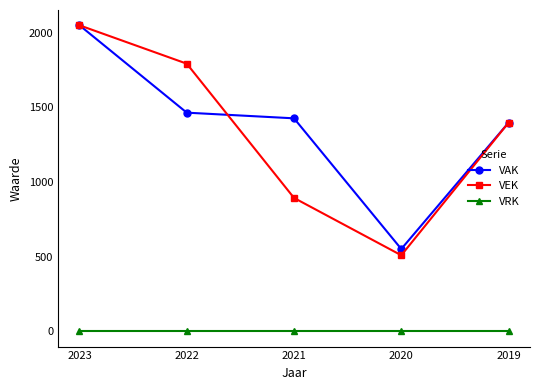

What is the maximum value for VEK?

2049